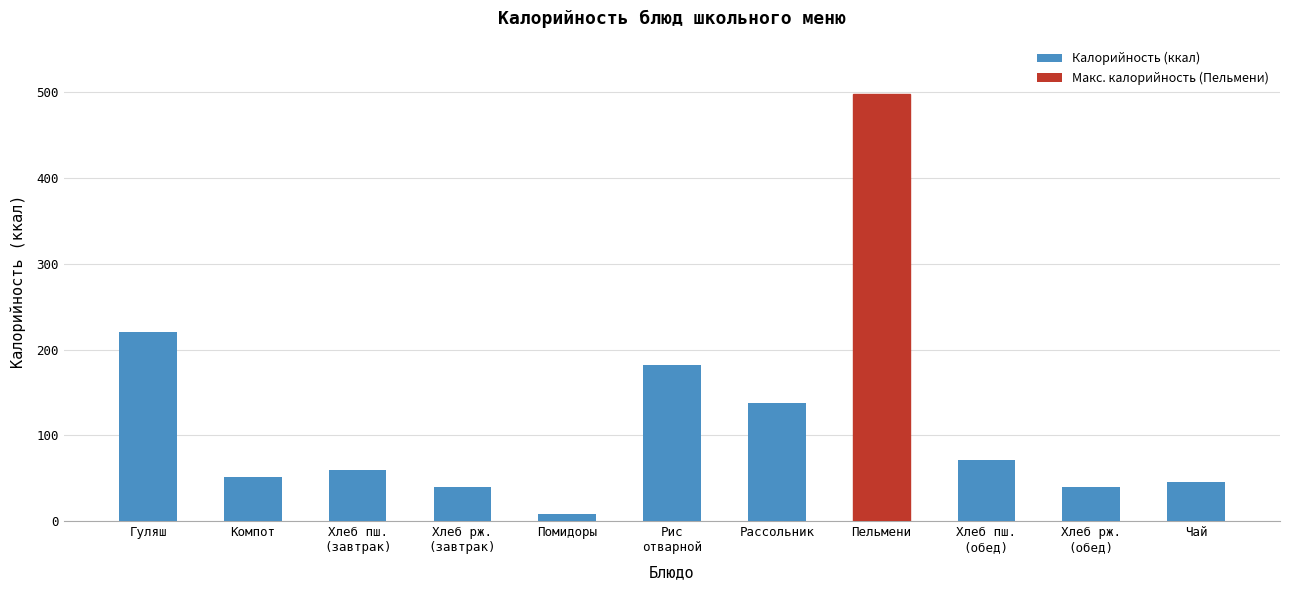

What is the average value?

123